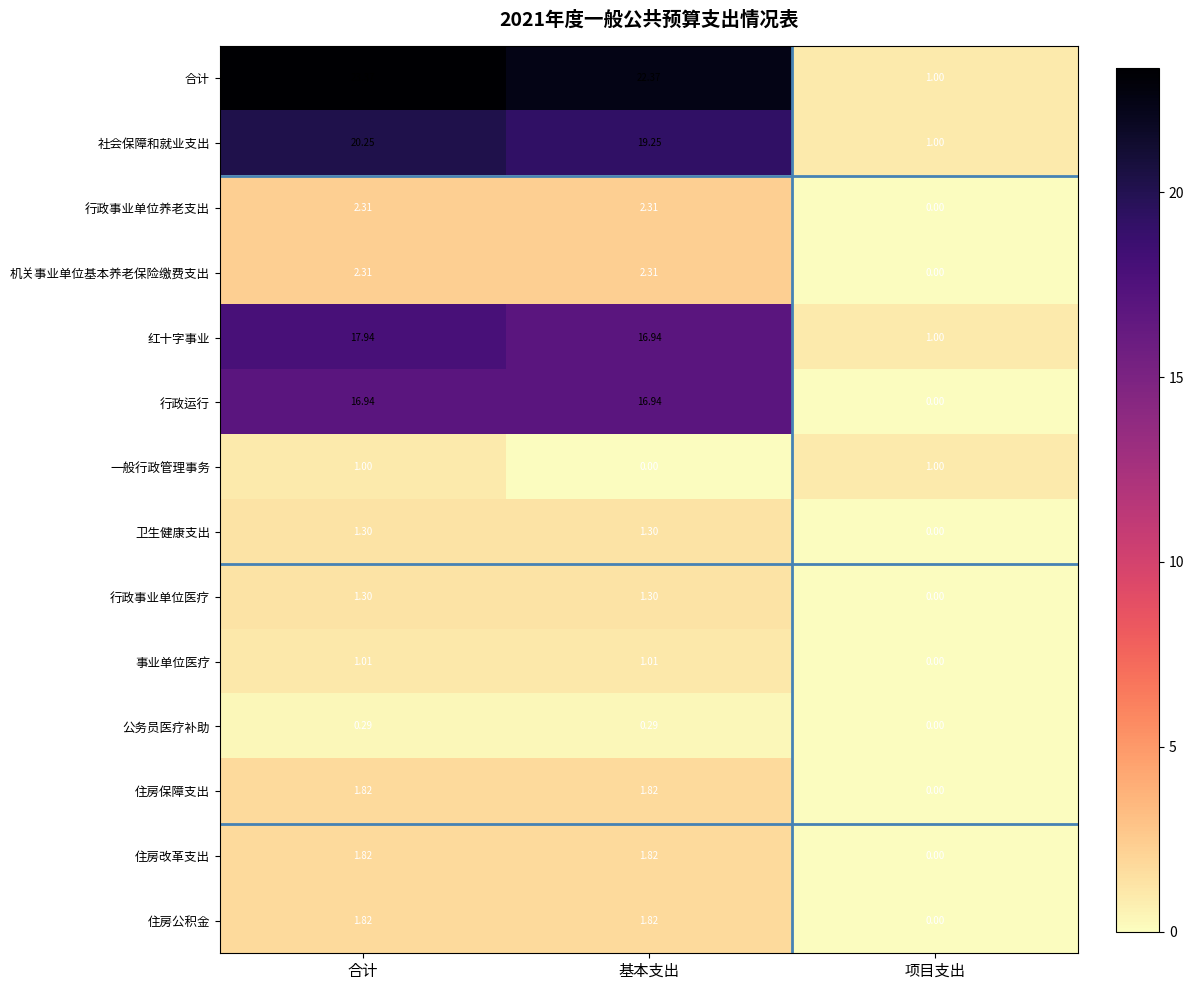

Which series changed the most between 合计 and 项目支出?

合计